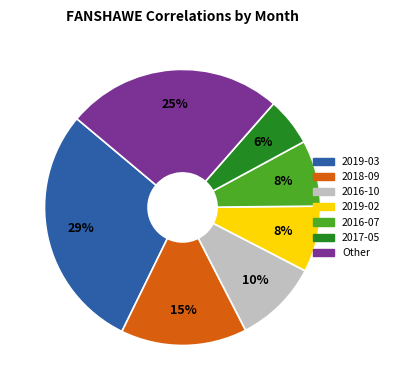

Does any single category account for the majority?

No